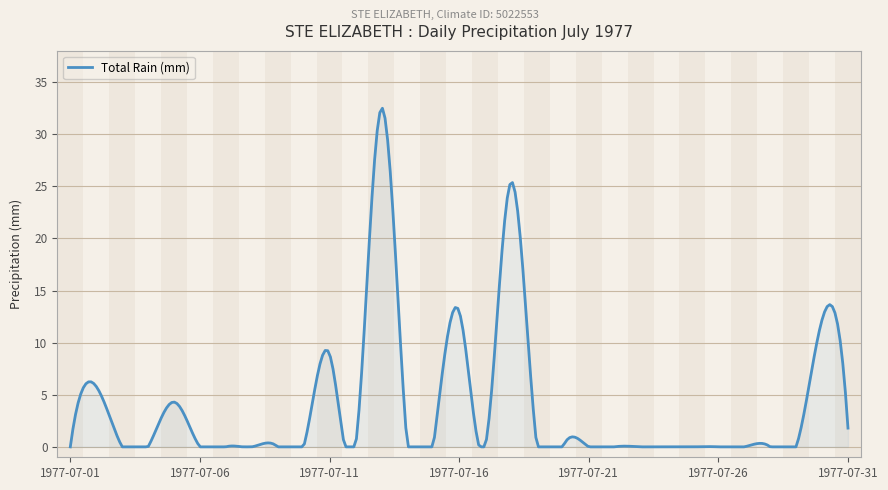

What is the difference between the maximum and minimum values?

32.5